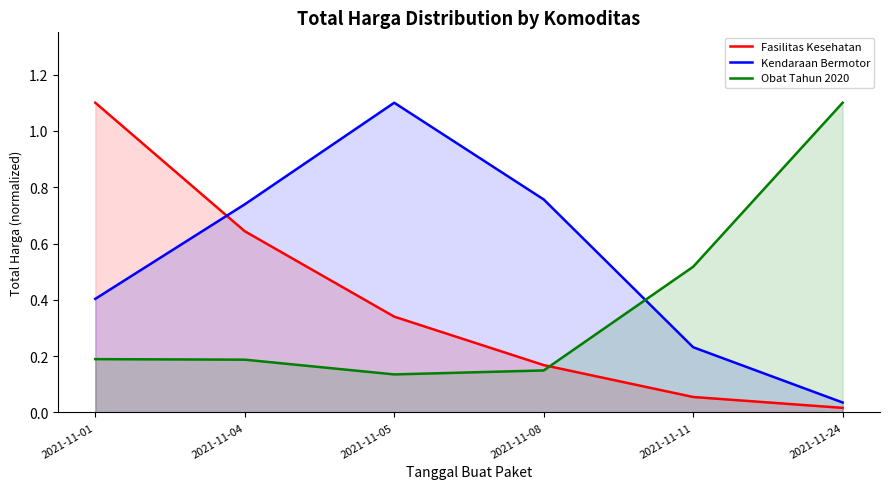

What is the maximum value for Fasilitas Kesehatan?

1.1